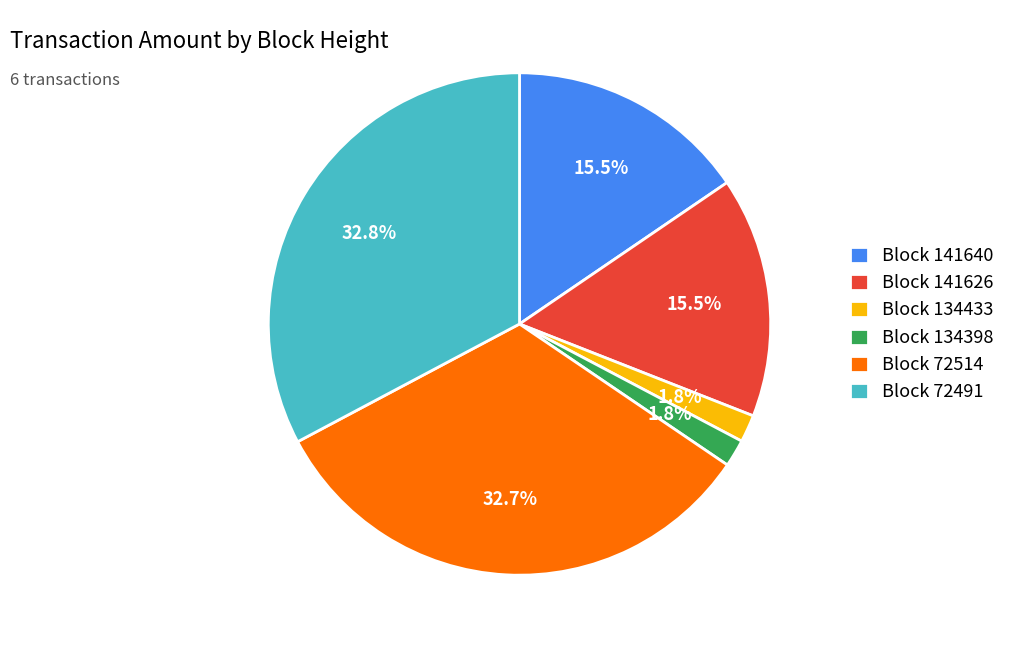

Is there a majority slice in this chart?

No